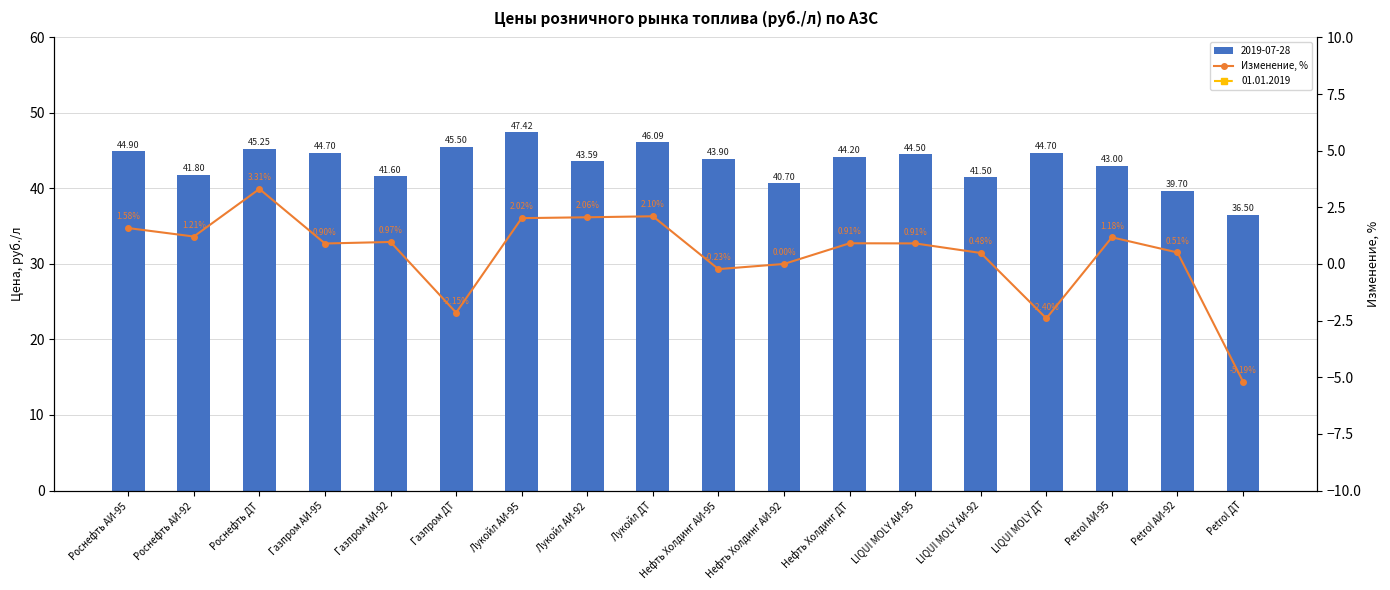

Are the bars horizontal?

No